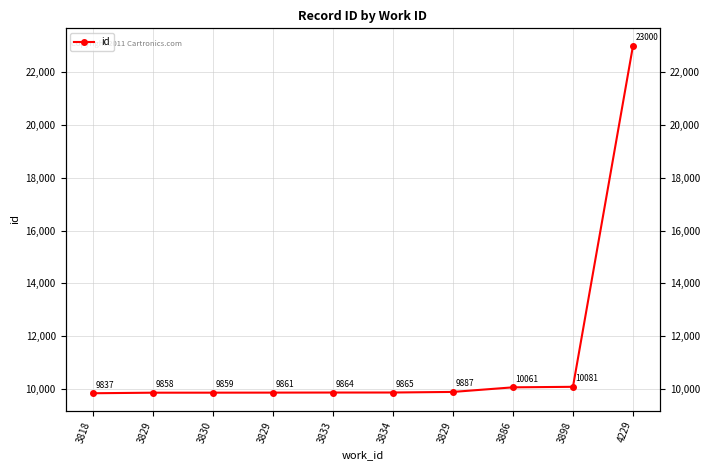

Is this an area chart (filled region under the line)?

No